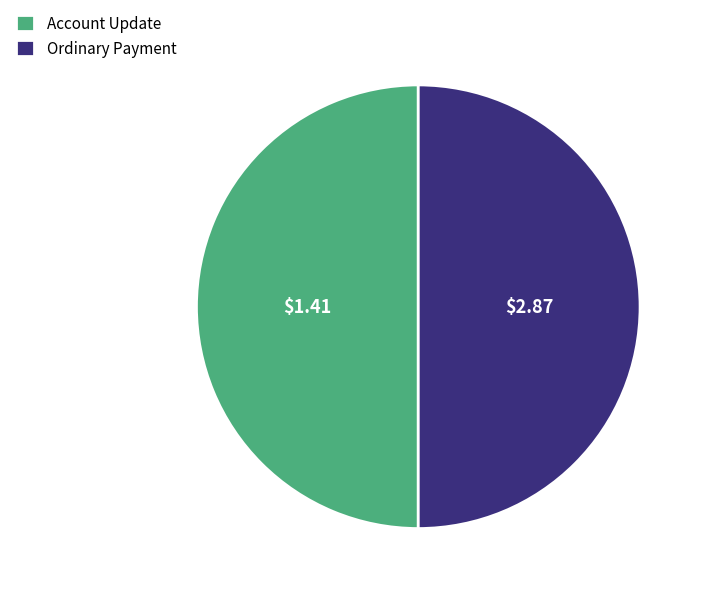

What is the ratio of the value at Account Update to the value at Ordinary Payment?

1.0